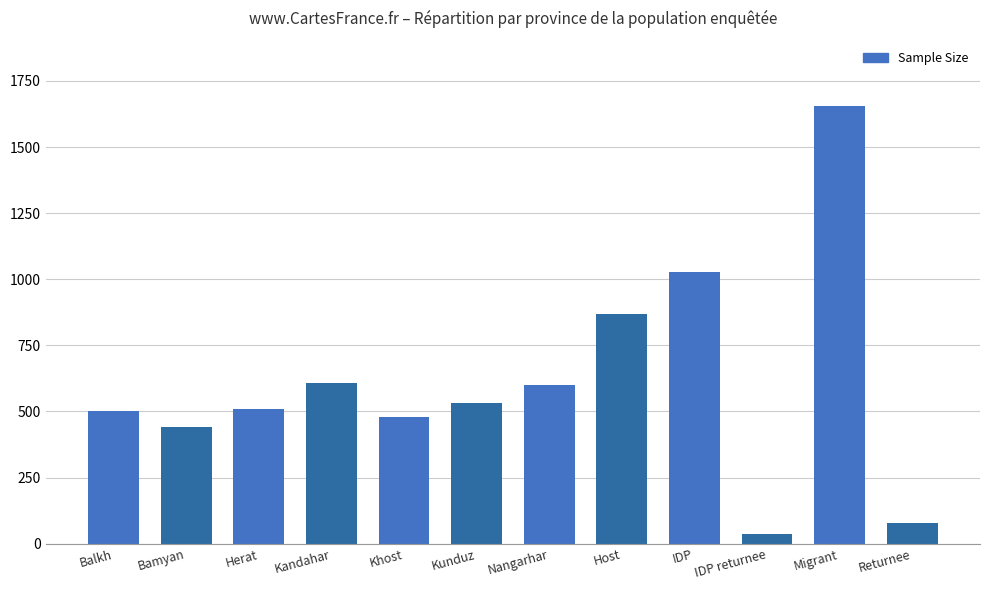

What is the change in value from IDP returnee to Returnee?

+45